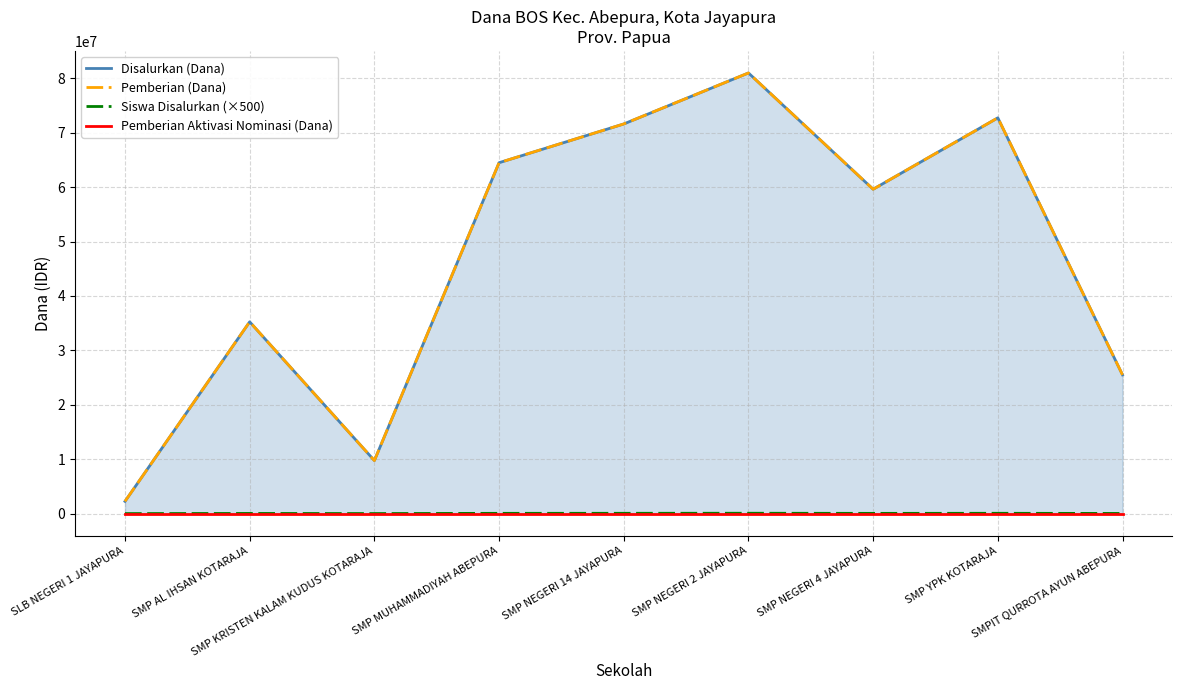

What position from the left is SMP NEGERI 2 JAYAPURA?

6